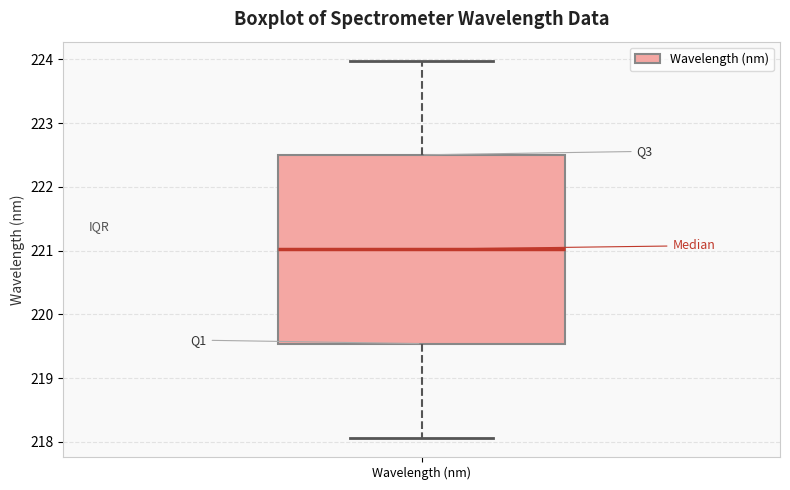

Where does the upper whisker of the box for Wavelength (nm) end on the y-axis? The values are not printed on the chart, so give them approximately, as read against the axis.

224.0